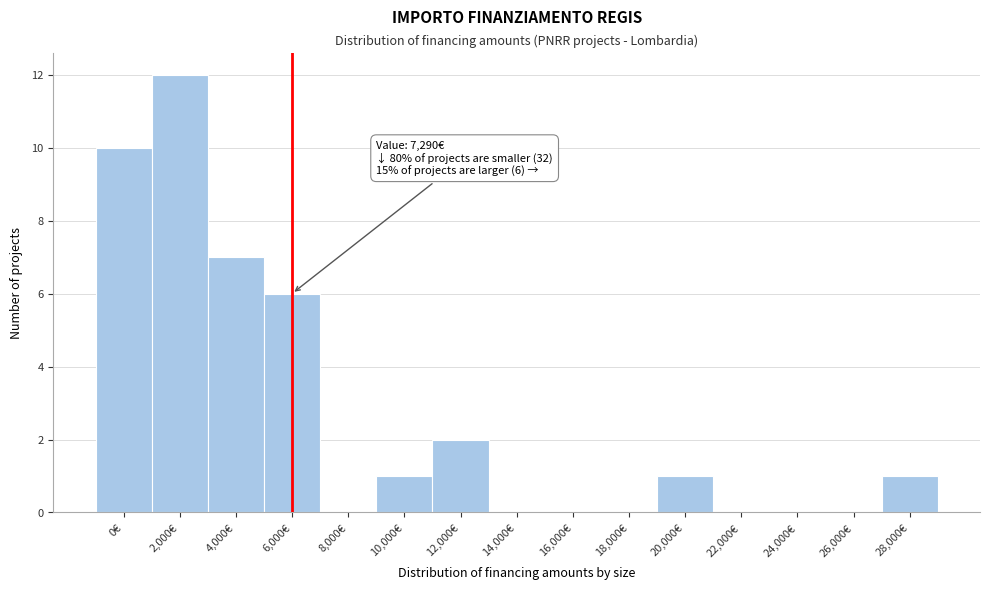

Reading right to left, what are all the values shown in this chart?

28,000€=1	26,000€=0	24,000€=0	22,000€=0	20,000€=1	18,000€=0	16,000€=0	14,000€=0	12,000€=2	10,000€=1	8,000€=0	6,000€=6	4,000€=7	2,000€=12	0€=10